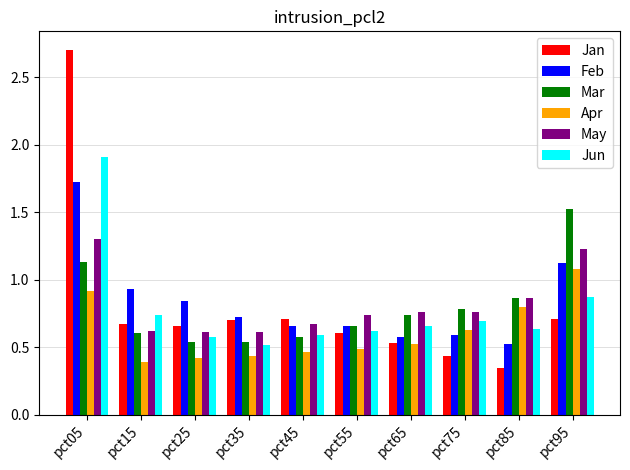

What is the maximum value for Jan?

2.7